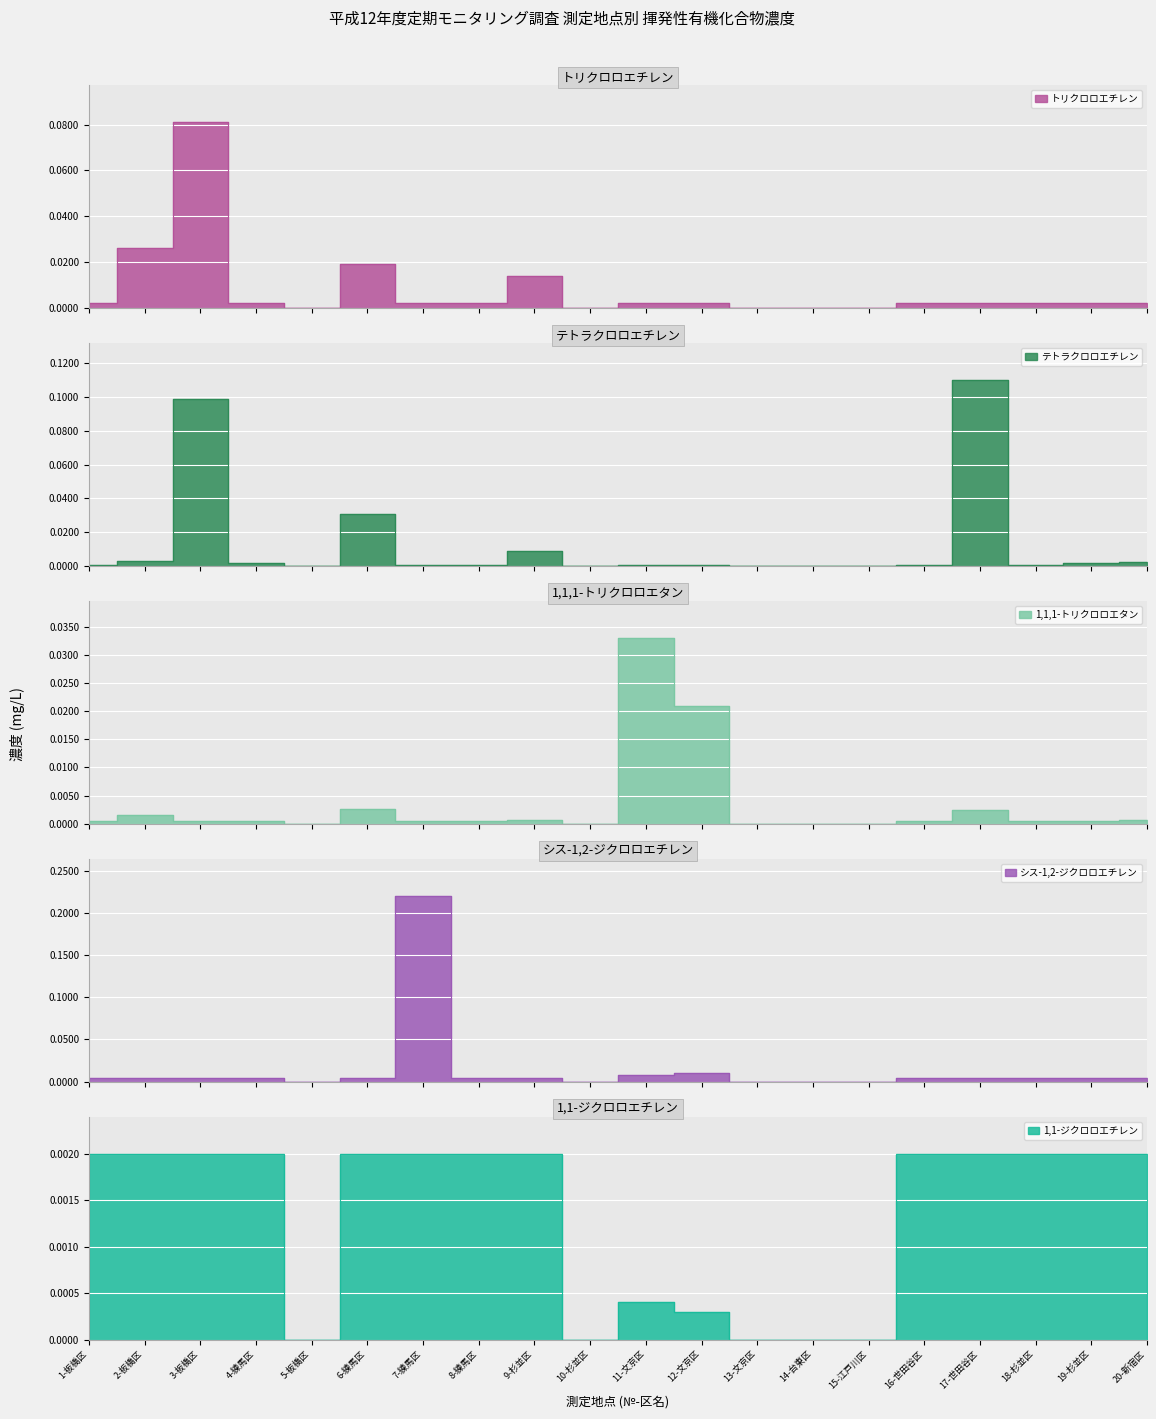

The value of シス-1,2-ジクロロエチレン at 11-文京区 is 0.0. True or false?

False